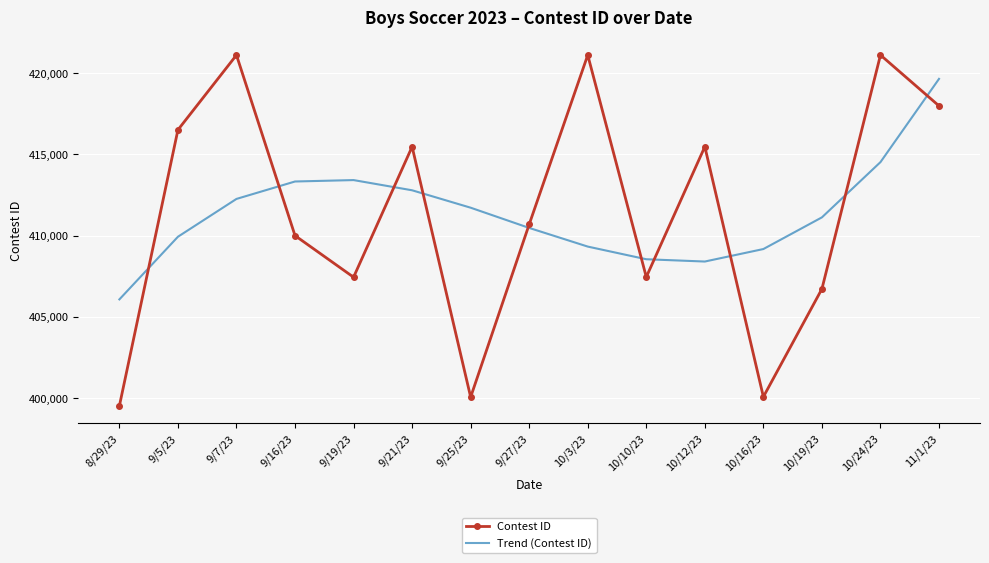

Which series has the largest range (max minus min)?

Contest ID